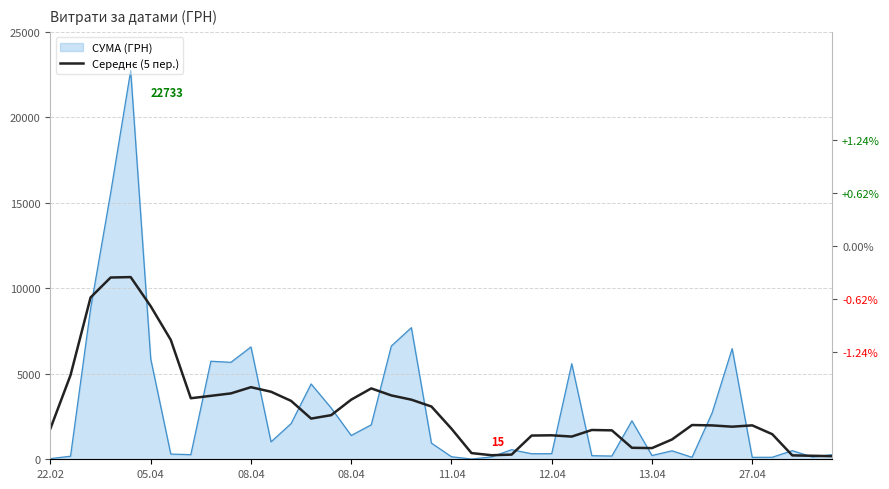

Reading left to right, what are all the values shown in this chart?

1804.5	4918.5	9465.1	10631.2	10656.3	8949.5	6982.5	3570.2	3710.6	3853.4	4216.5	3950.5	3416.2	2380.2	2579.8	3487.4	4146.1	3735.3	3486.6	3086.2	1789.1	361.7	237.3	273.2	1388.2	1402.5	1328.1	1713.2	1691.8	672.8	653.9	1158.5	2003.1	1981.7	1906.4	1984.1	1468.1	227.6	205.0	181.2